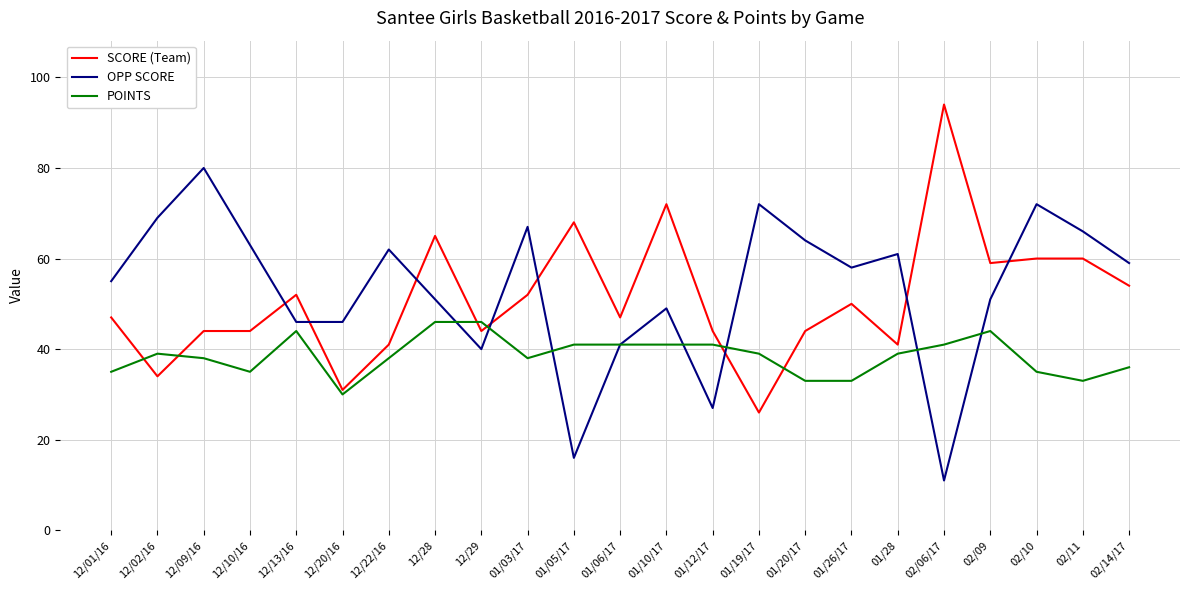

Rank the series at 01/10/17 from highest to lowest value.

SCORE (Team), OPP SCORE, POINTS